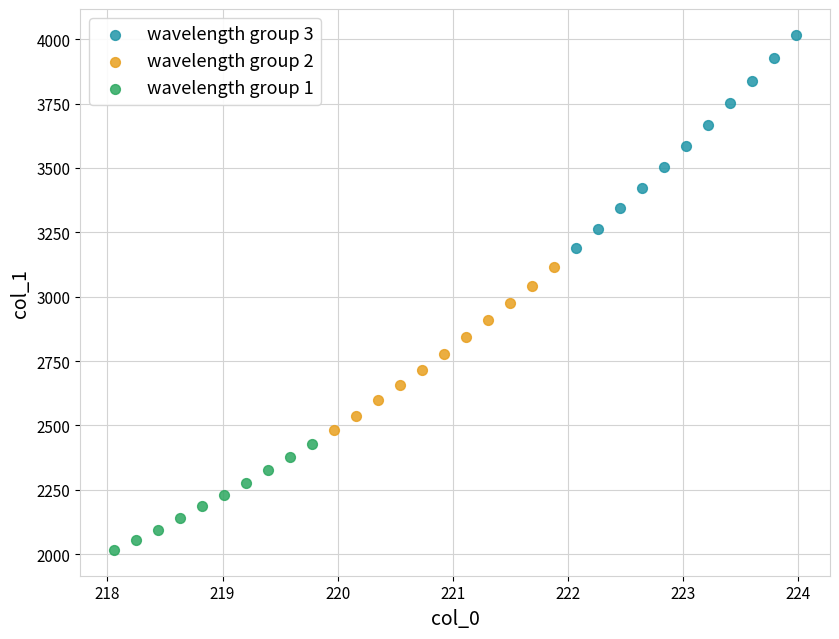

Which series has the largest Y range (max minus min)?

wavelength group 3